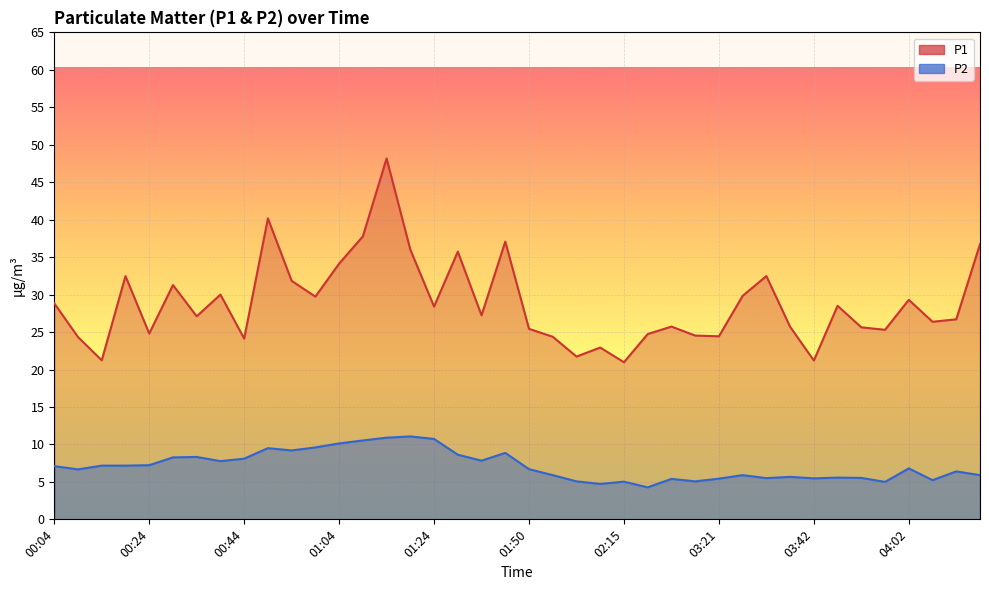

How many interior local peaks does the P2 series have?

11